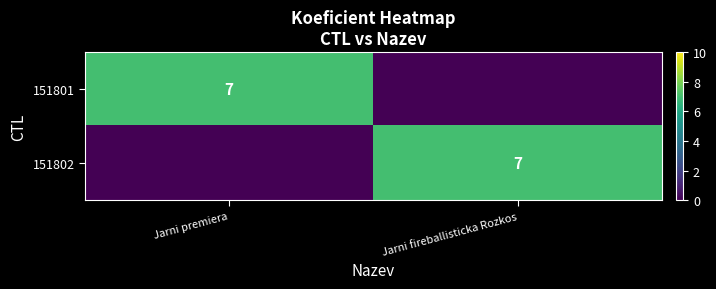

True or false: 151802 has a value of 7 at Jarni fireballisticka Rozkos.

True